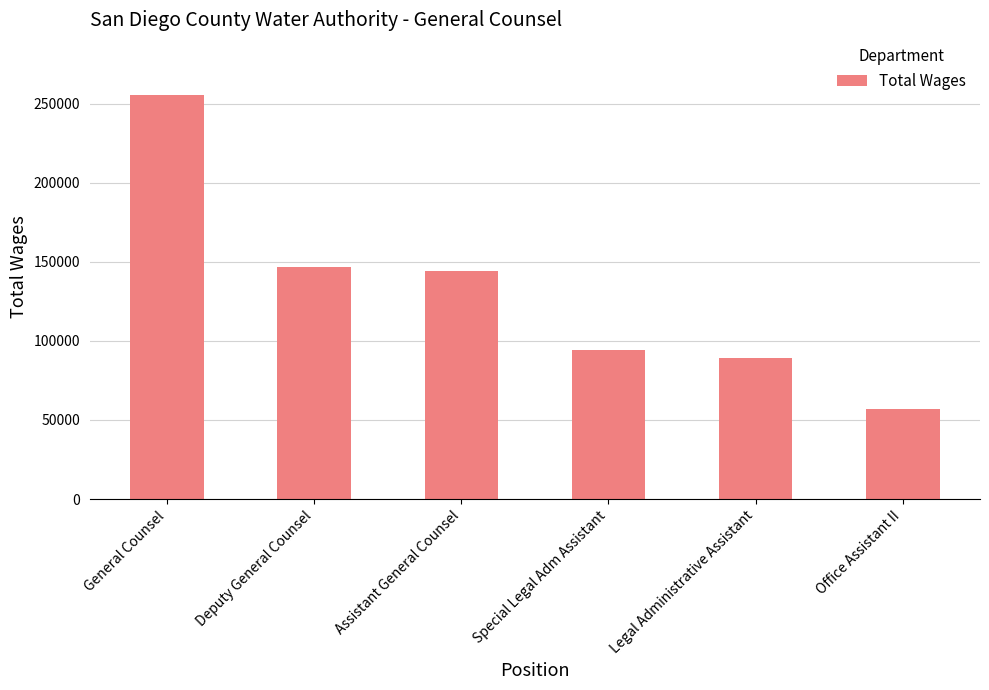

The chart shows a value of 146834 at Deputy General Counsel. True or false?

True